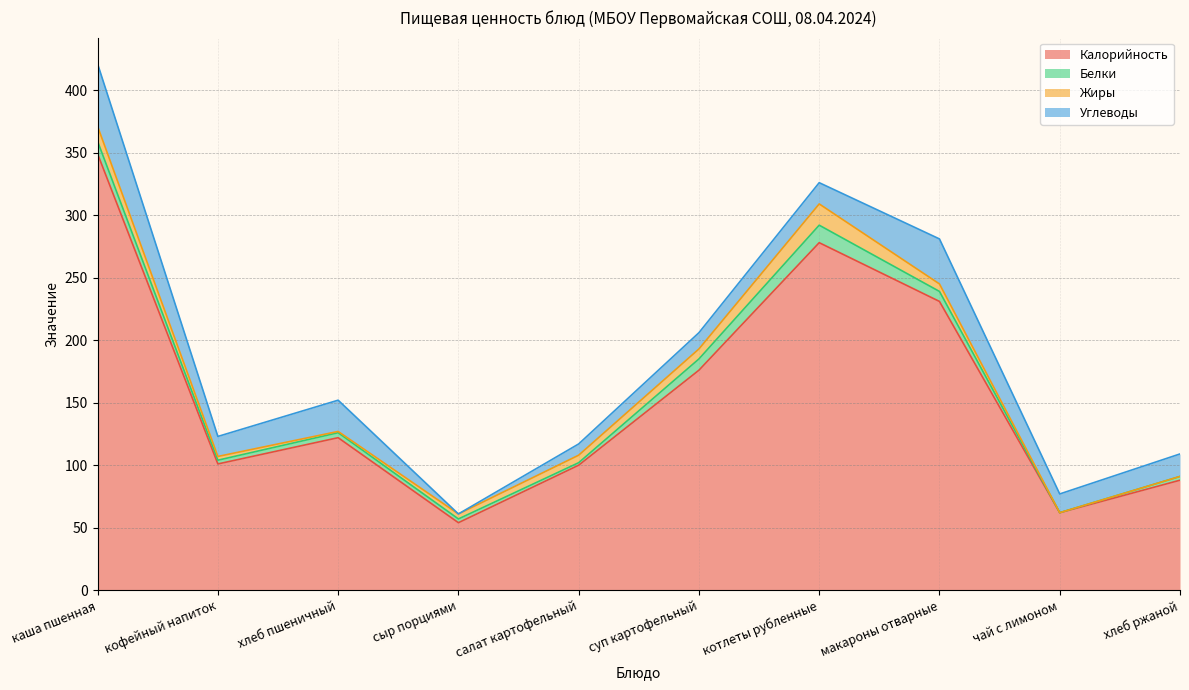

Reading left to right, list all the values displayed in this chart.

Калорийность: каша пшенная=349	кофейный напиток=101	хлеб пшеничный=122	сыр порциями=54	салат картофельный=100	суп картофельный=176	котлеты рубленные=278	макароны отварные=231	чай с лимоном=62	хлеб ржаной=88
Белки: каша пшенная=10	кофейный напиток=3	хлеб пшеничный=4	сыр порциями=3	салат картофельный=2	суп картофельный=9	котлеты рубленные=14	макароны отварные=8	чай с лимоном=0	хлеб ржаной=3
Жиры: каша пшенная=12	кофейный напиток=3	хлеб пшеничный=1	сыр порциями=4	салат картофельный=6	суп картофельный=8	котлеты рубленные=17	макароны отварные=6	чай с лимоном=0	хлеб ржаной=0
Углеводы: каша пшенная=50	кофейный напиток=16	хлеб пшеничный=25	сыр порциями=0	салат картофельный=9	суп картофельный=13	котлеты рубленные=17	макароны отварные=36	чай с лимоном=15	хлеб ржаной=18